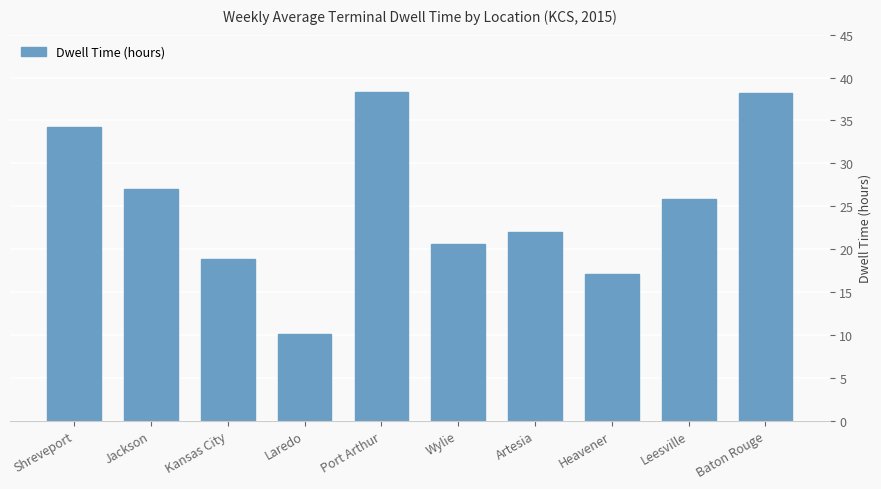

Reading right to left, extract all data points from this chart.

Baton Rouge=38.3	Leesville=25.8	Heavener=17.1	Artesia=22.0	Wylie=20.7	Port Arthur=38.3	Laredo=10.2	Kansas City=18.8	Jackson=26.9	Shreveport=34.2